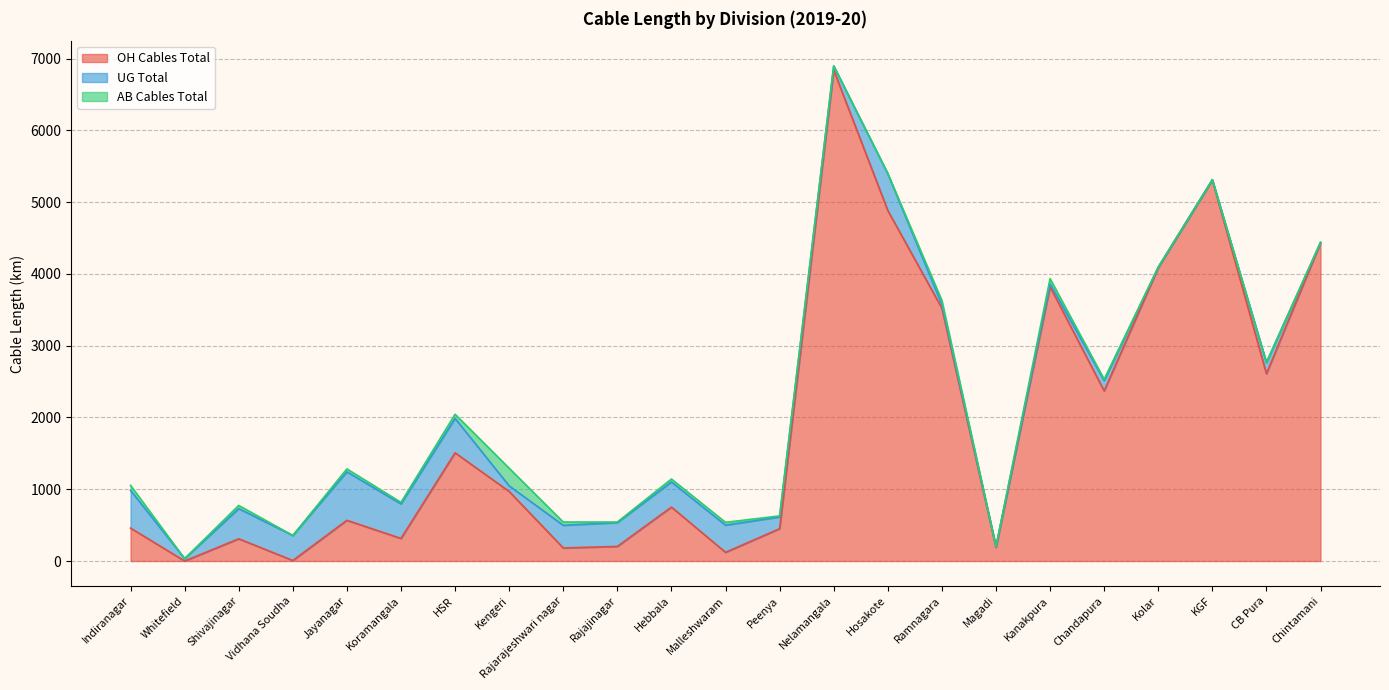

At which category does the chart reach its minimum across all series?

Whitefield